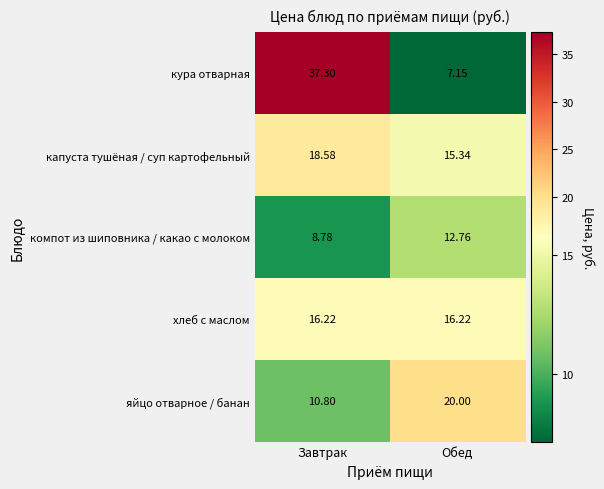

Which series has the largest total across all categories?

кура отварная